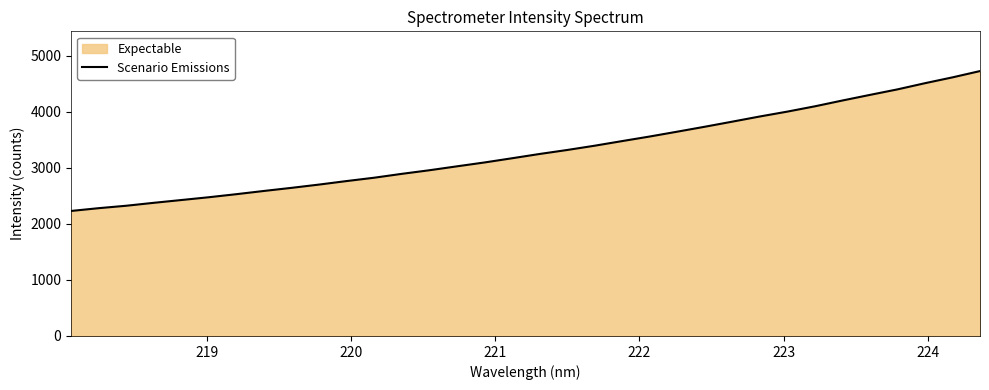

What is the greatest value displayed?

4727.2